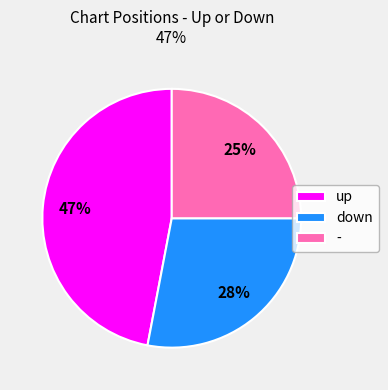

Which has a higher value, up or -?

up